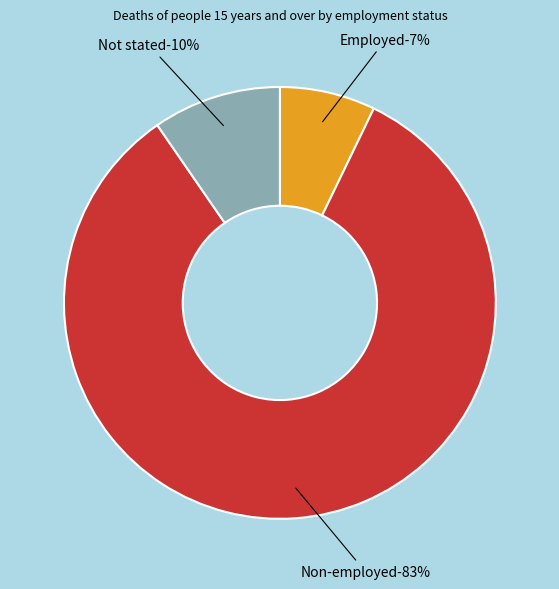

What is the smallest slice in the pie chart?

Employed